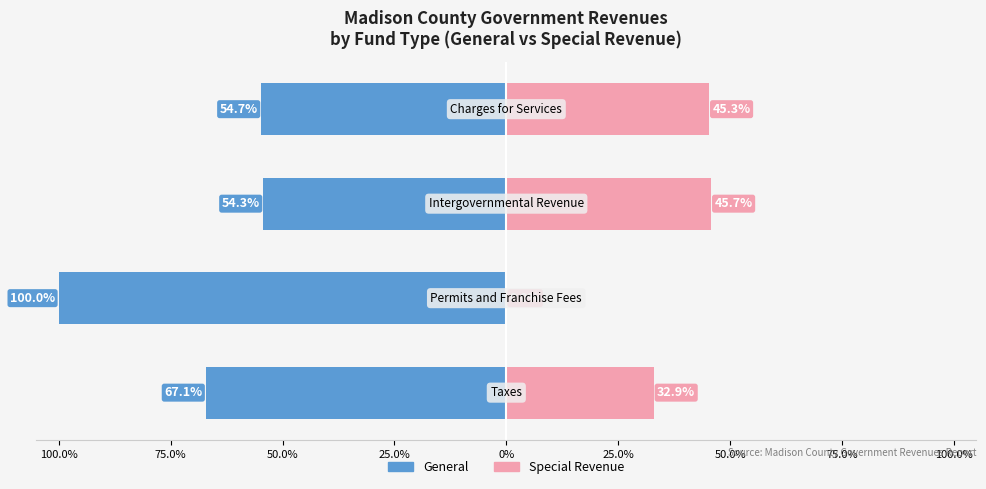

Which series has the widest spread of values?

General